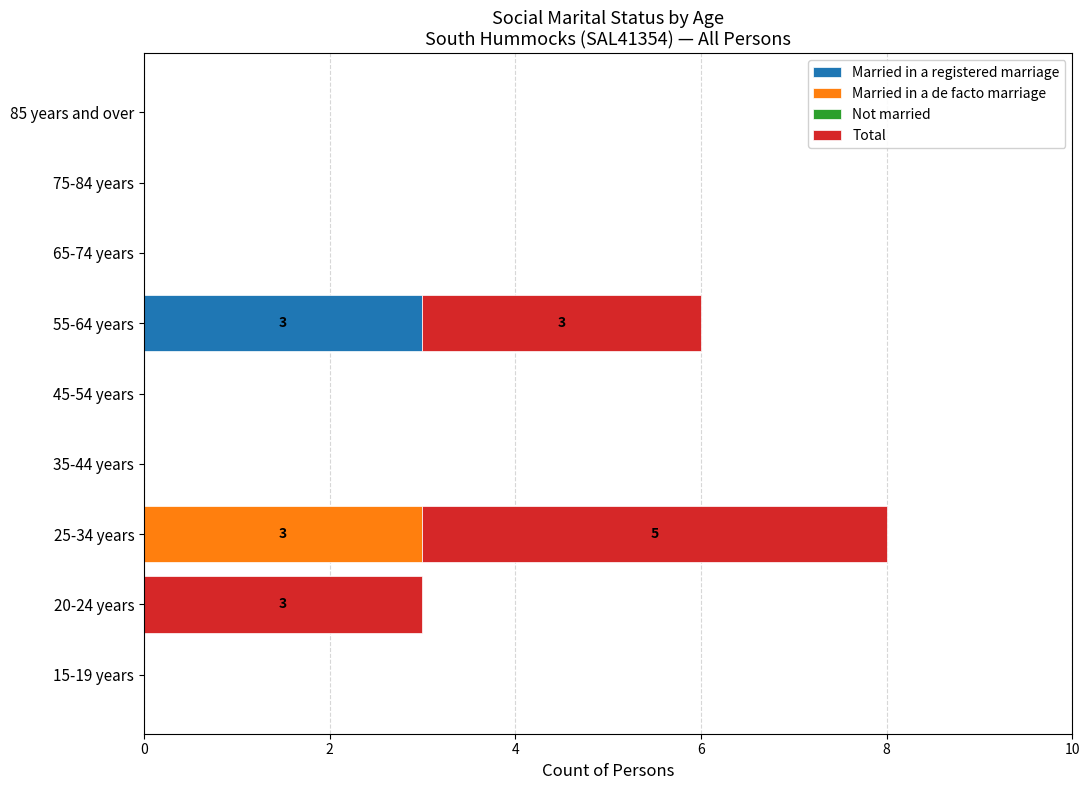

Is it true that Married in a registered marriage equals -1 at 45-54 years?

False